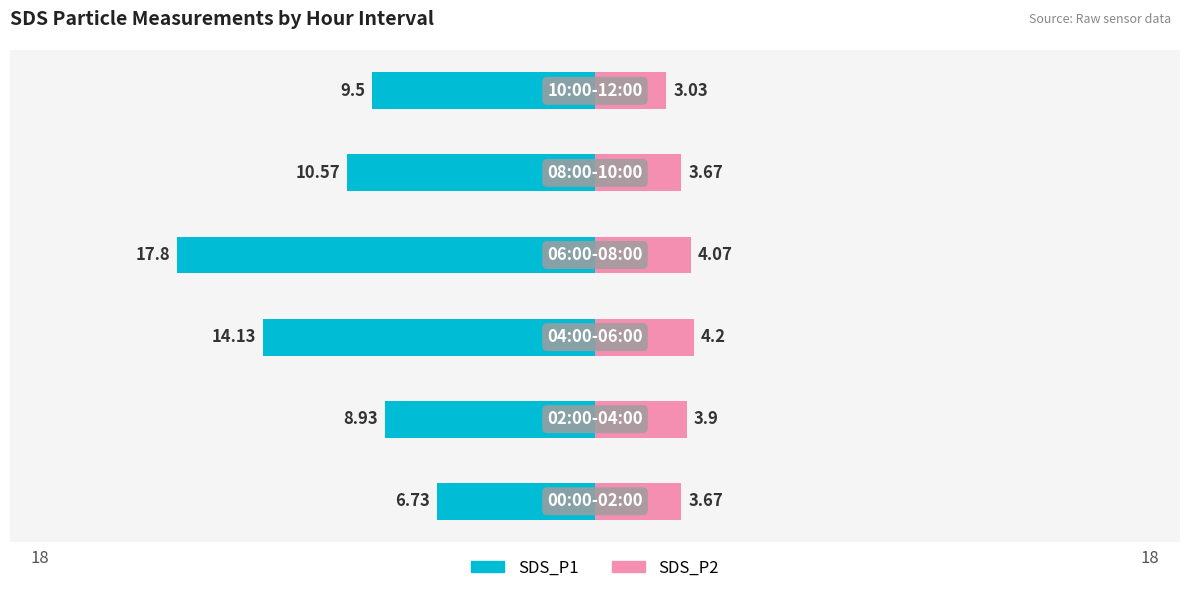

Reading left to right, list all the values displayed in this chart.

SDS_P1: 0=-6.7	1=-8.9	2=-14.1	3=-17.8	4=-10.6	5=-9.5
SDS_P2: 0=3.7	1=3.9	2=4.2	3=4.1	4=3.7	5=3.0